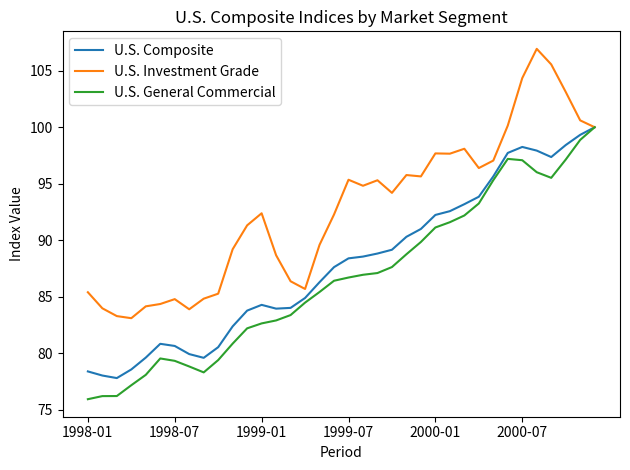

How many series are shown in this chart?

3